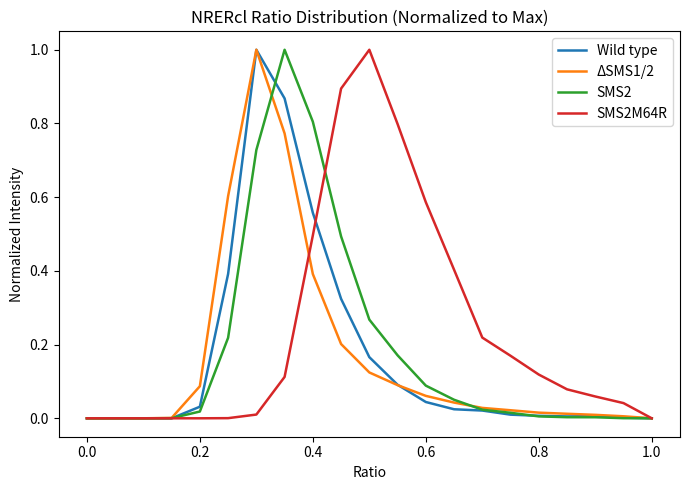

Which series has the largest total across all categories?

SMS2M64R